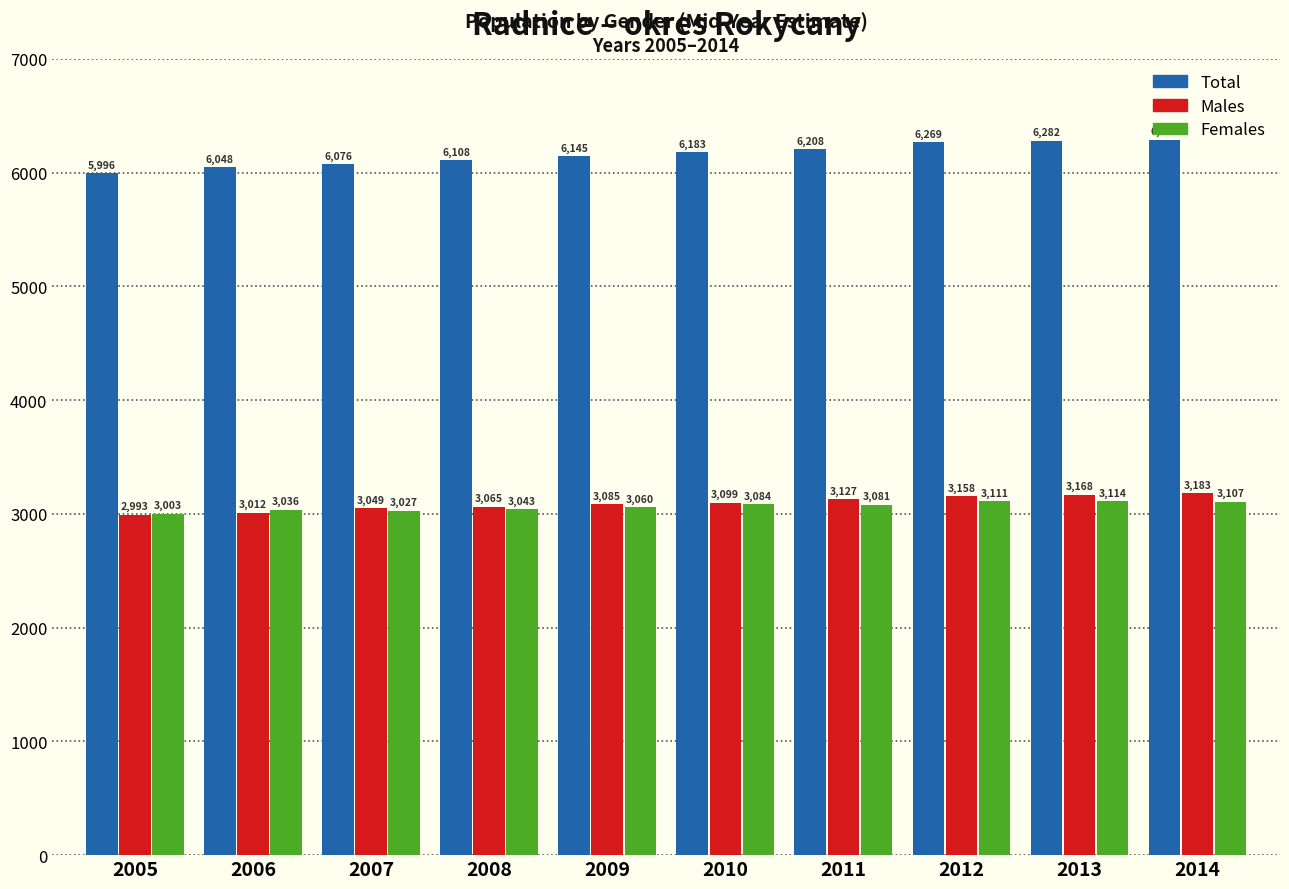

What is the spread (max minus min) of values at 2013?

3168